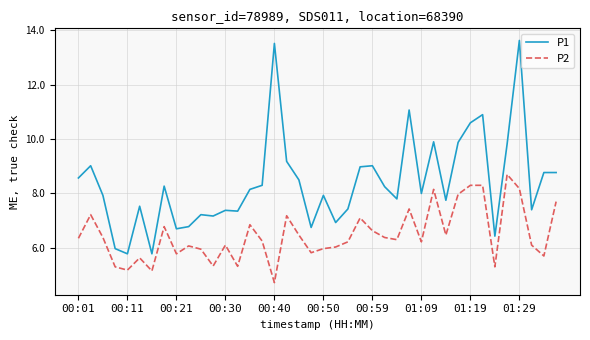

True or false: P1 and P2 intersect in this chart.

False